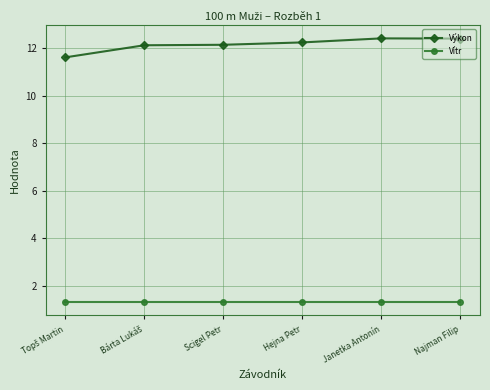

What is the minimum value shown in the chart?

1.3